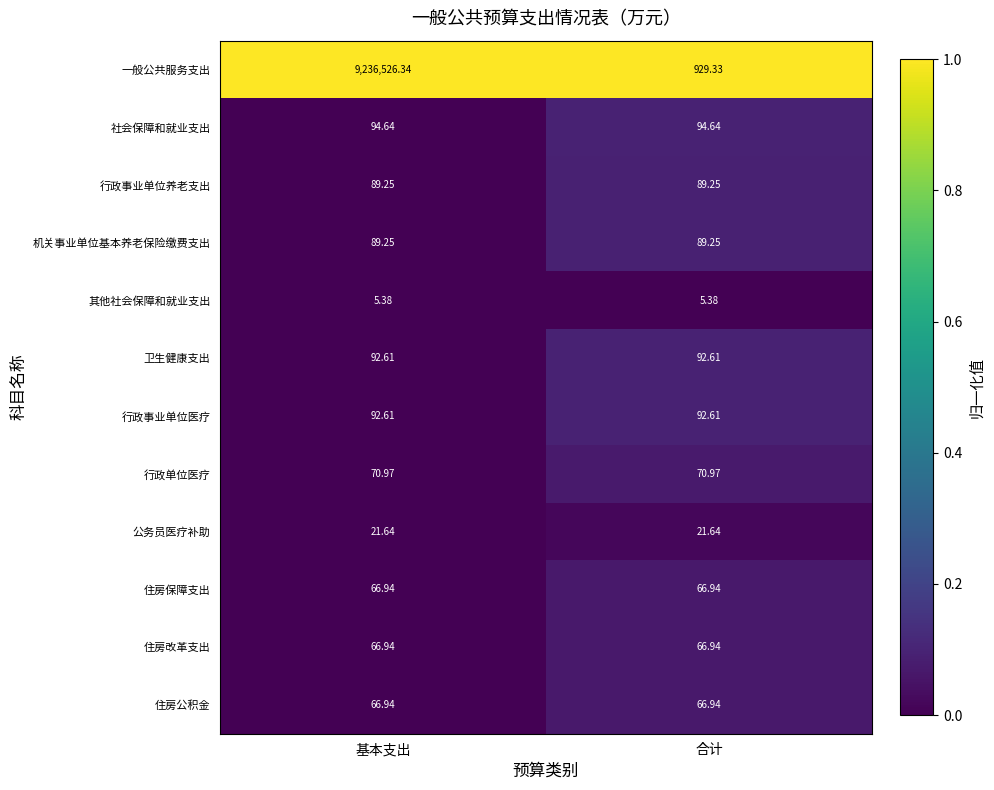

Which category has the highest value across all series?

基本支出